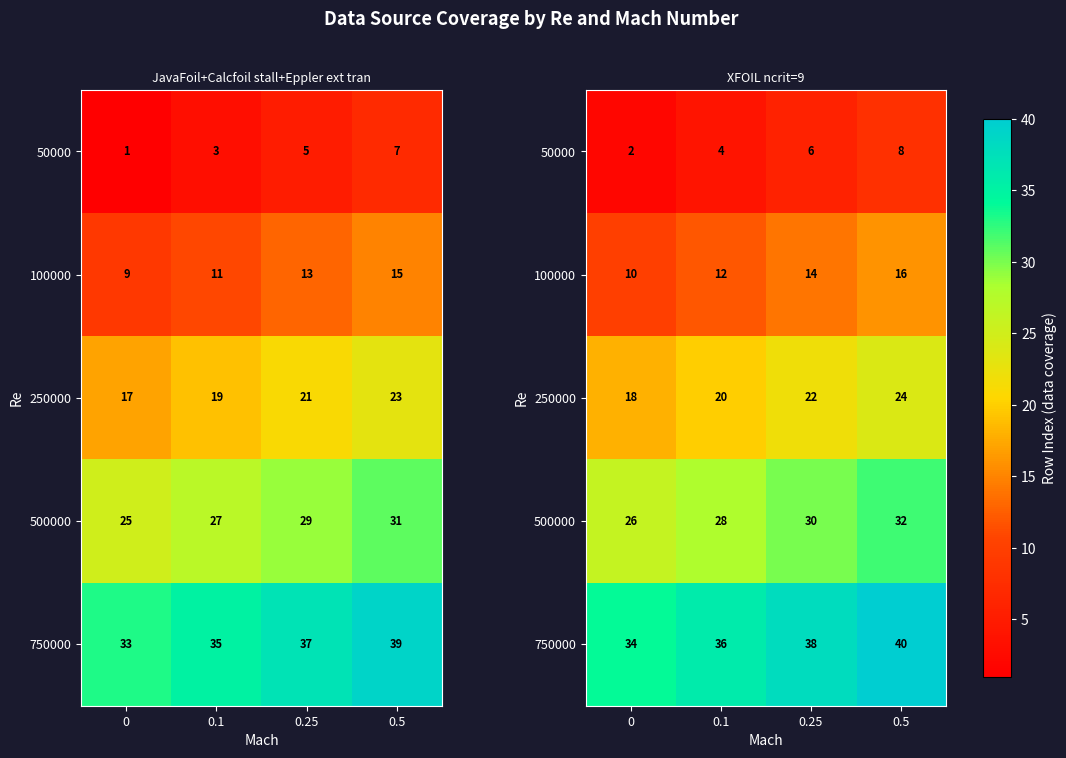

What is the highest value of the 100000 series?

16